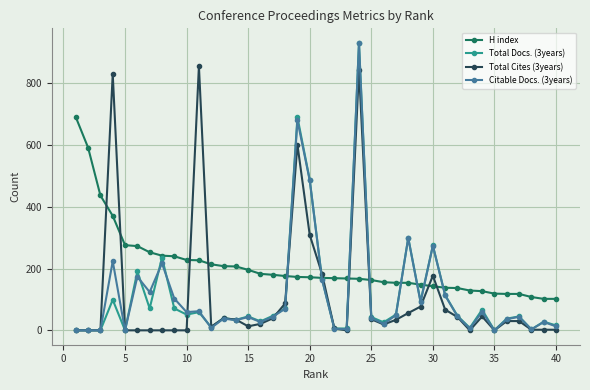

What is the sum of all H index values?

8329